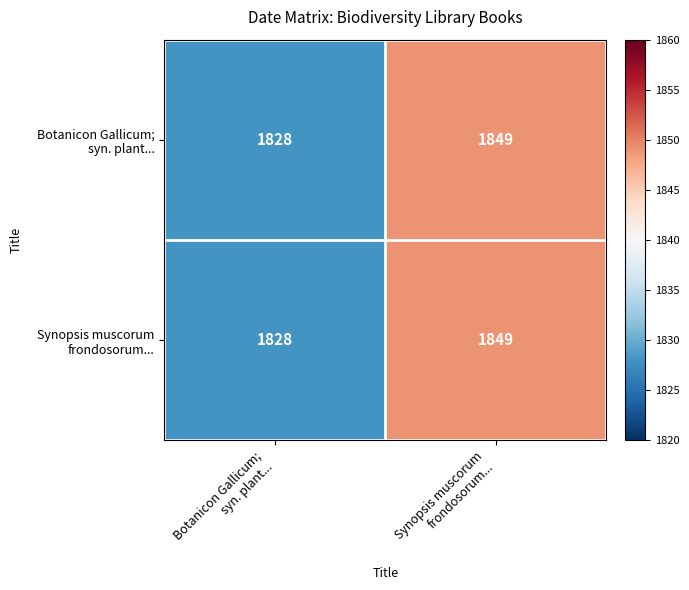

What is the maximum value shown in the chart?

1849